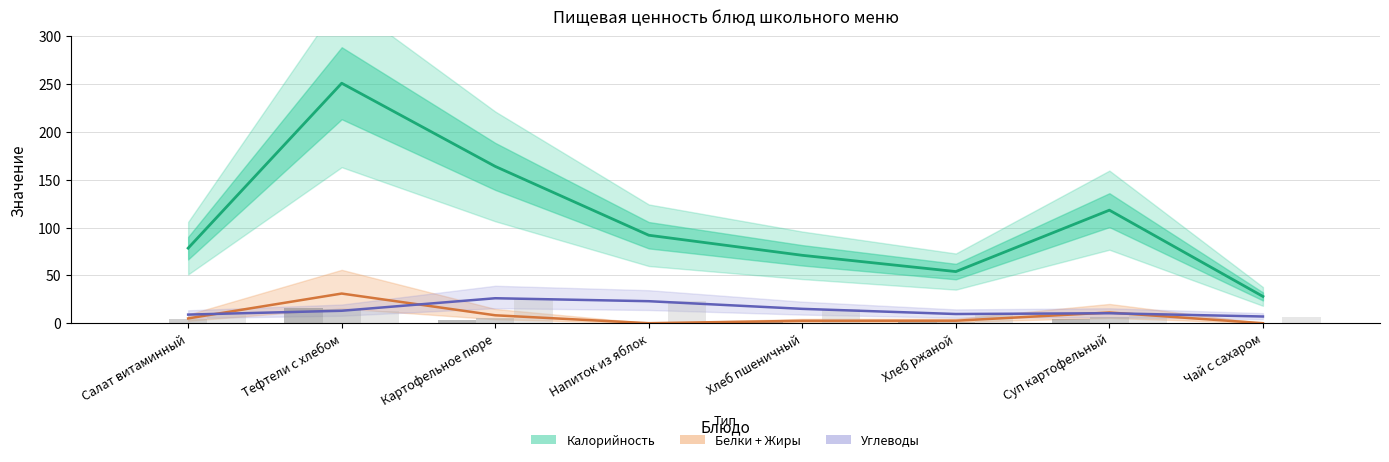

What is the approximate value of Углеводы (бар) at Тефтели c хлебом?

13.0